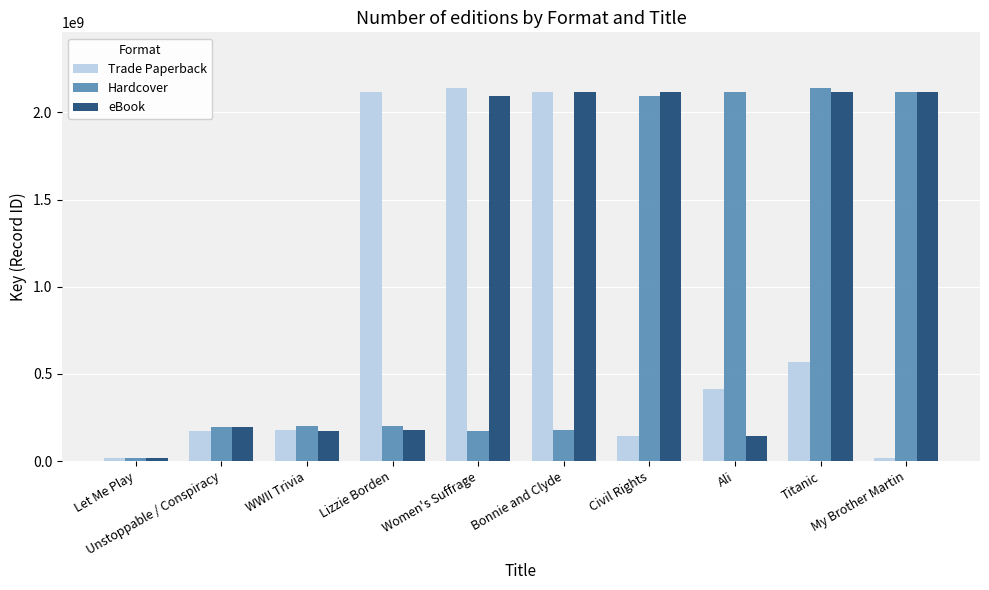

What is the minimum value shown in the chart?

15675890